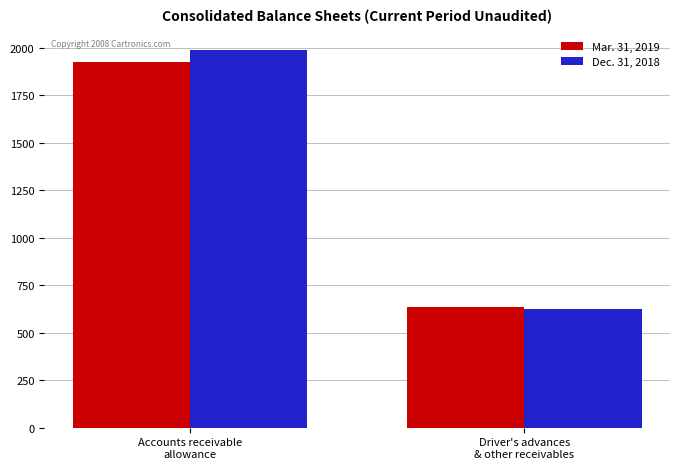

What is the average value of the Dec. 31, 2018 series?

1306